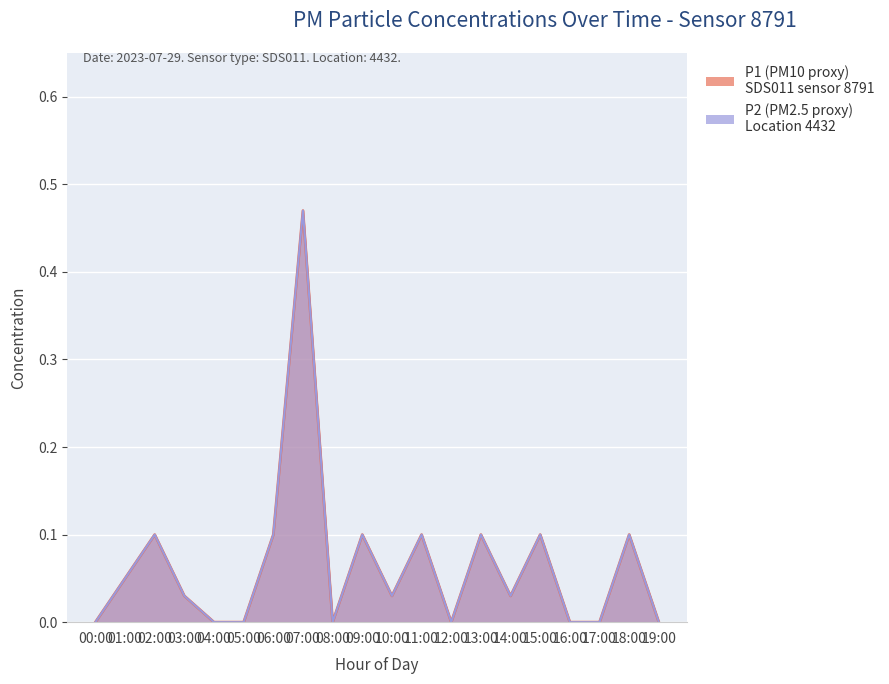

Is it true that P2 equals 0.1 at 18:00?

True